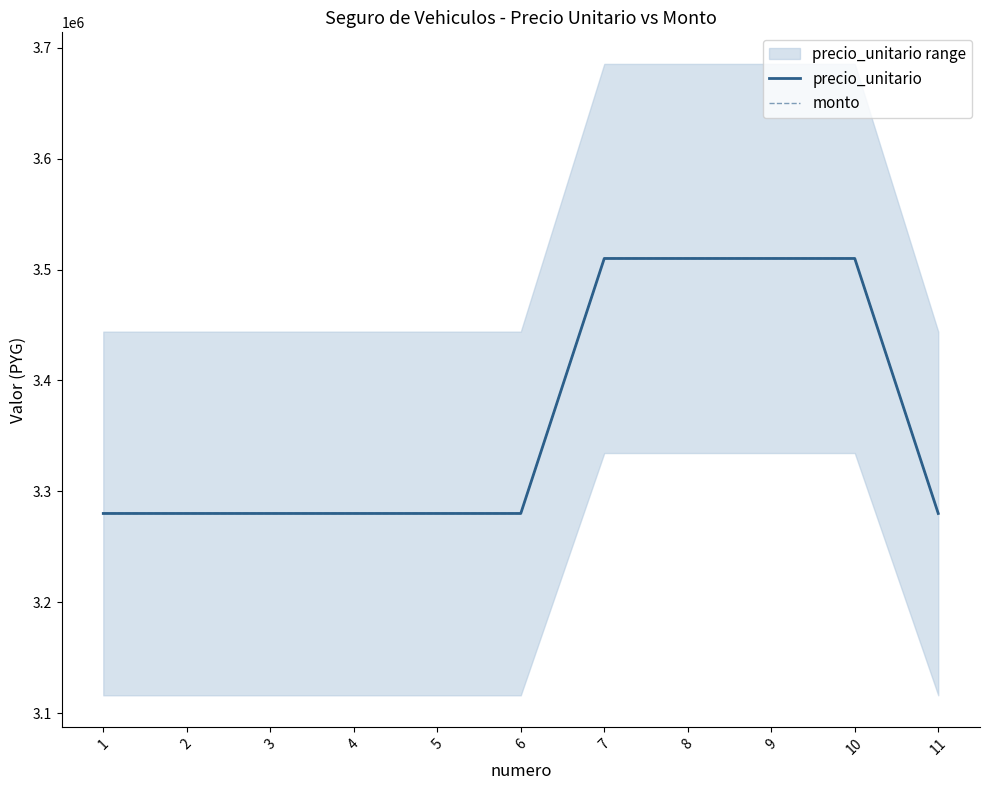

True or false: monto and precio_unitario intersect in this chart.

False